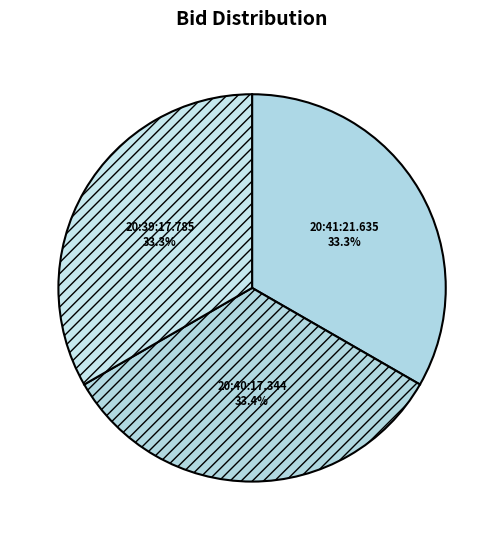

Is it true that 20:41:21.635 is 33% of the pie?

True